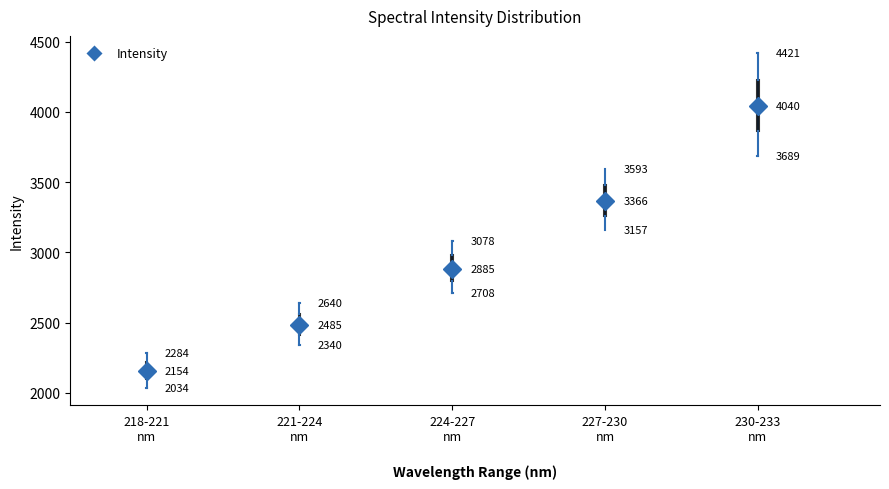

Which box's median line is the highest?

230-233 nm